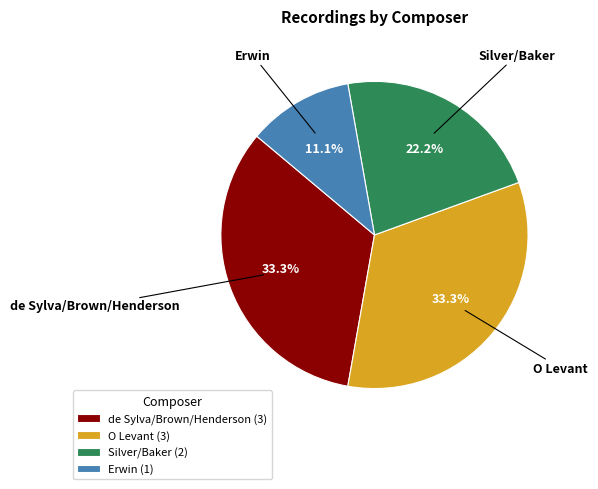

Count the number of slices in the pie.

4